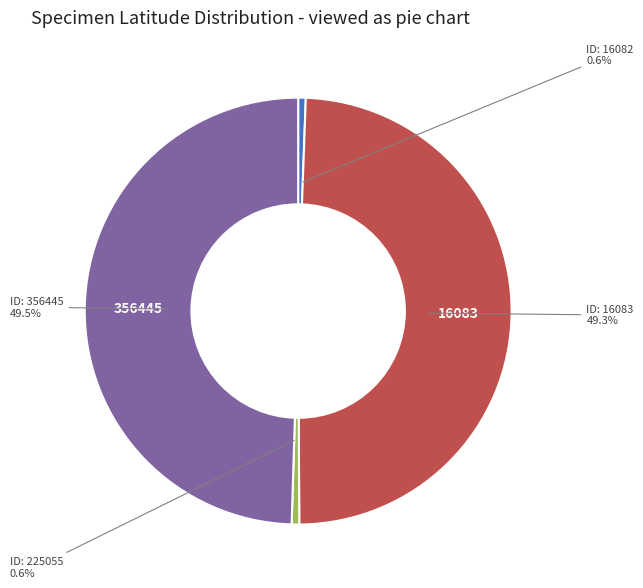

Is there a majority slice in this chart?

No